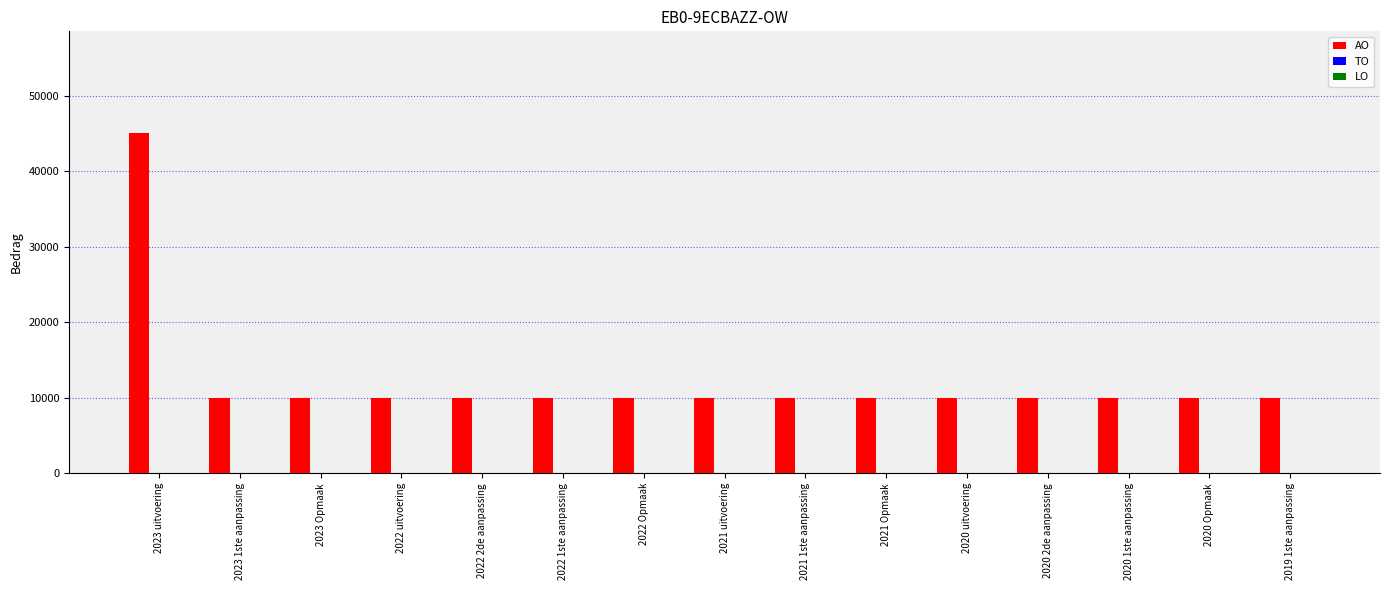

What is the label of the 7th bar from the left?

2022 Opmaak